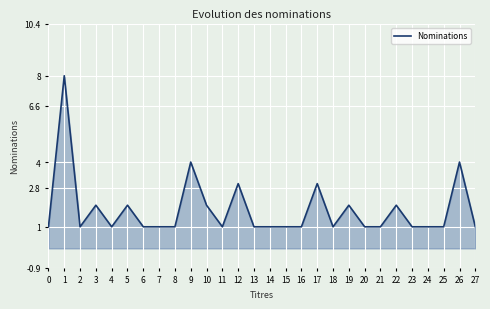

Does the chart have visible grid lines?

Yes